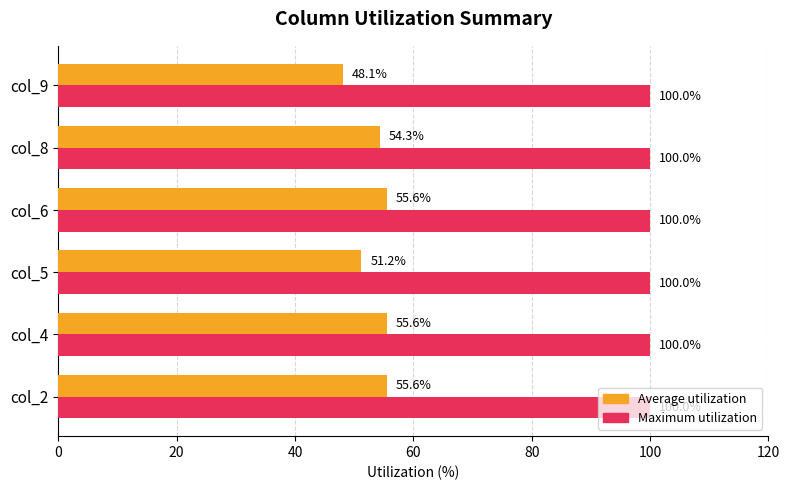

What is the sum of all Average utilization values?

320.4